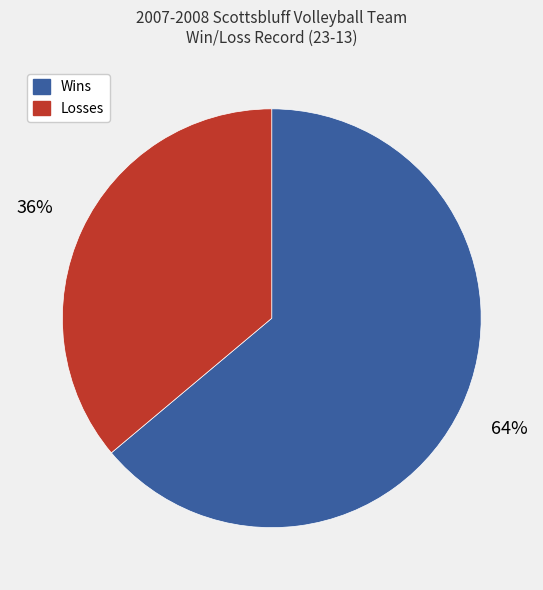

Do Losses and Wins together represent more than half of the pie?

Yes